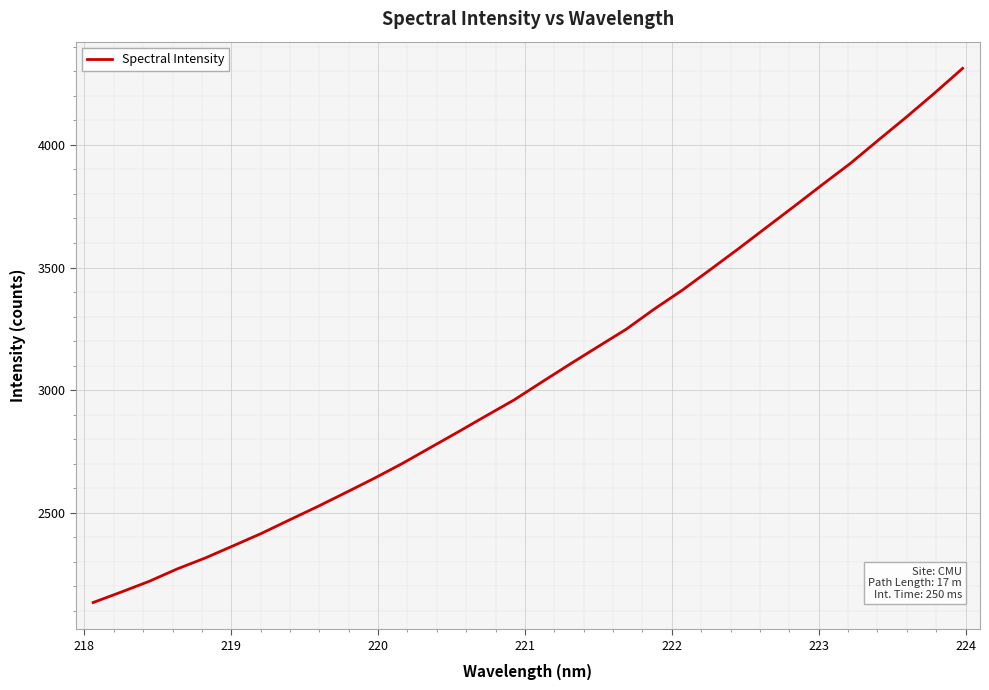

What is the minimum value shown in the chart?

2134.5